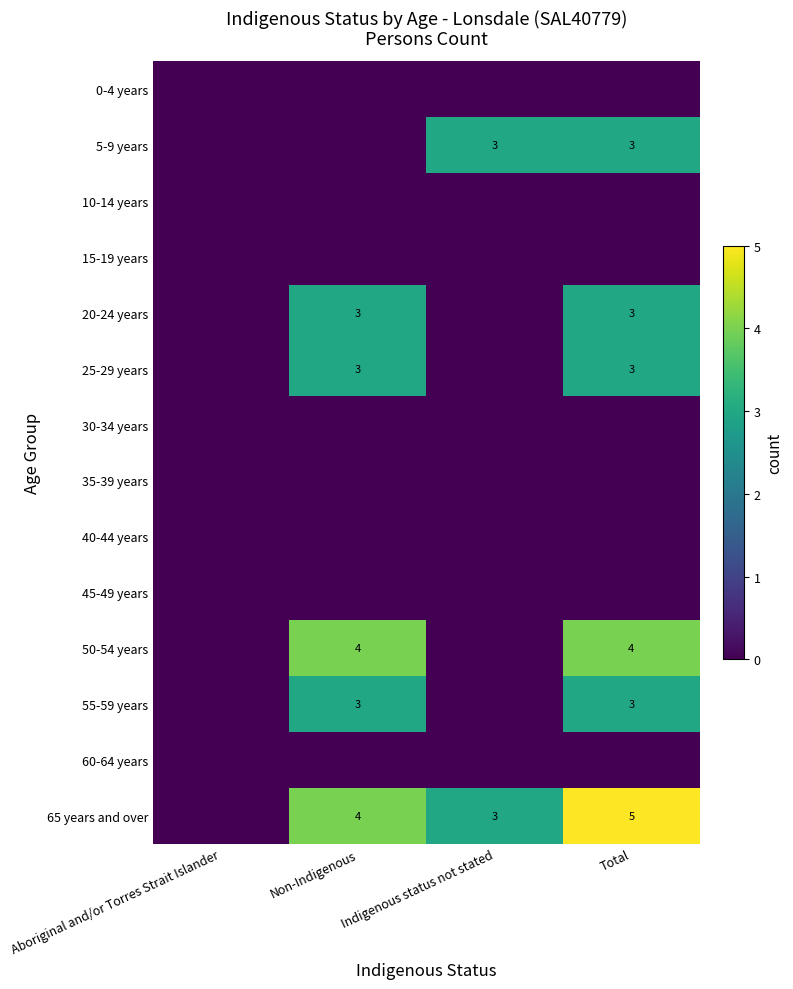

Is it true that 20-24 years equals 1 at Total?

False